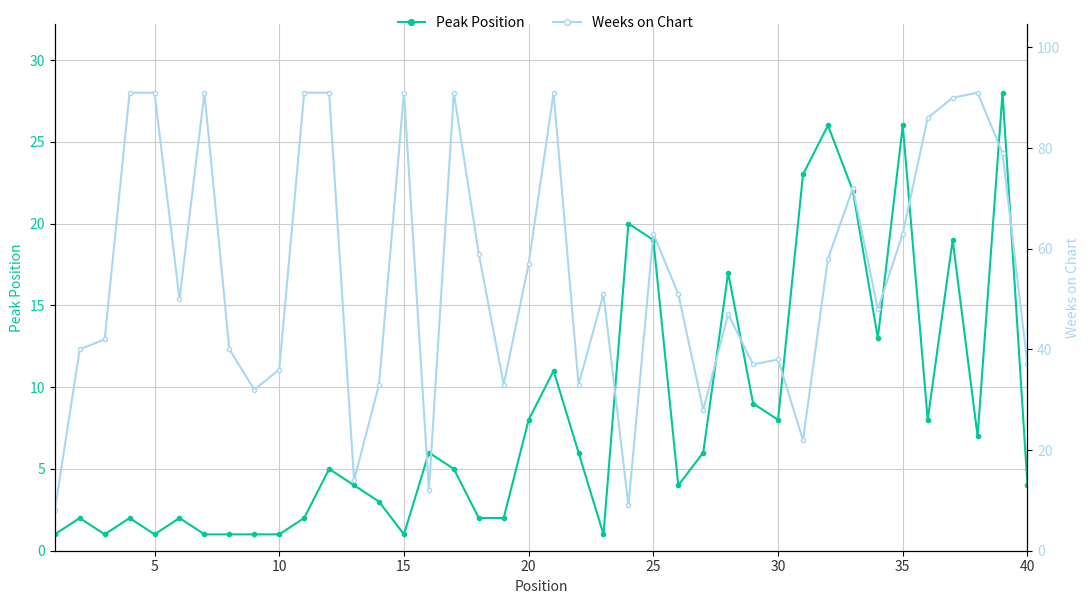

List the series in order of their peak value, lowest first.

Peak Position, Weeks on Chart